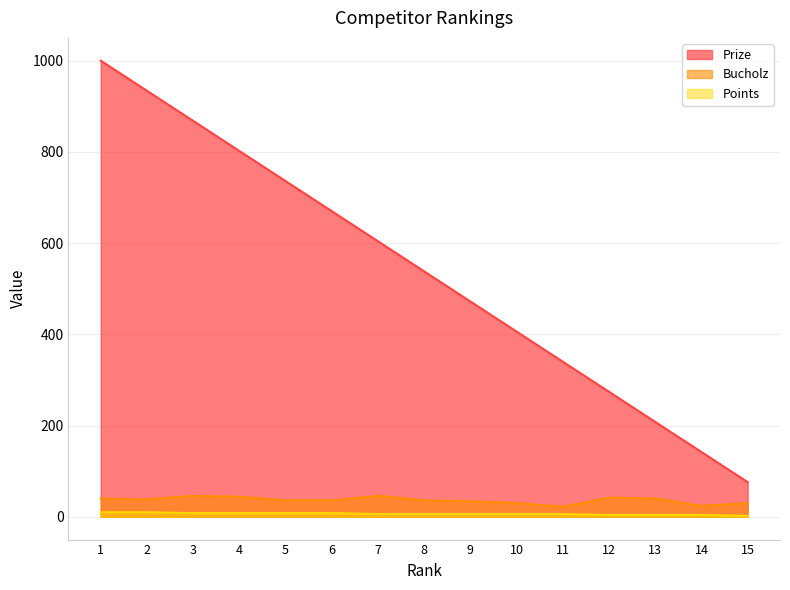

True or false: Points and Prize intersect in this chart.

False